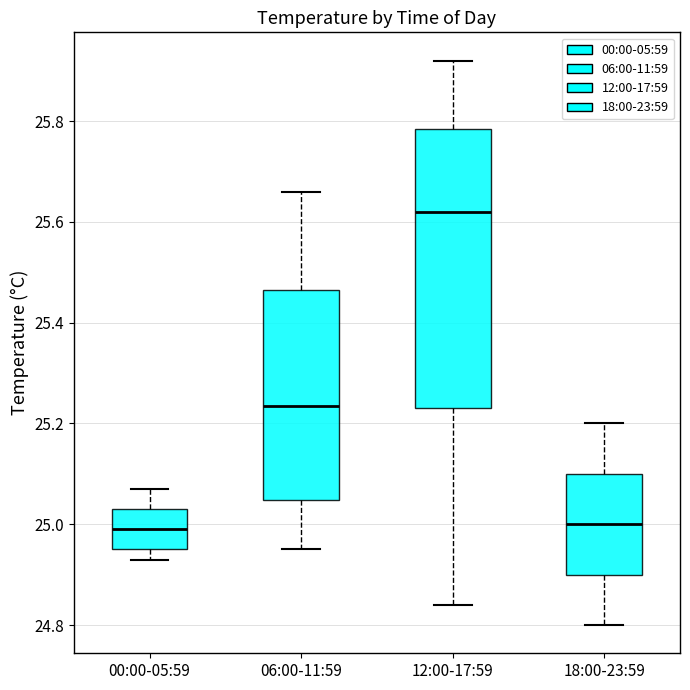

Where is the upper edge of the box for 00:00-05:59 on the y-axis? The values are not printed on the chart, so give them approximately, as read against the axis.

25.04